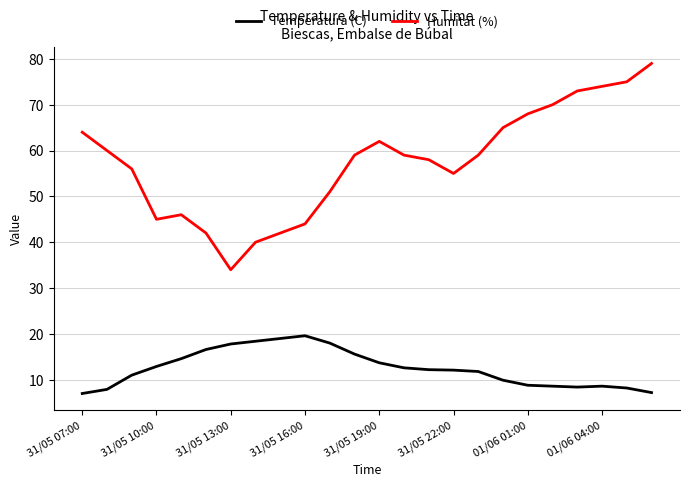

Which series has the widest spread of values?

Humitat (%)